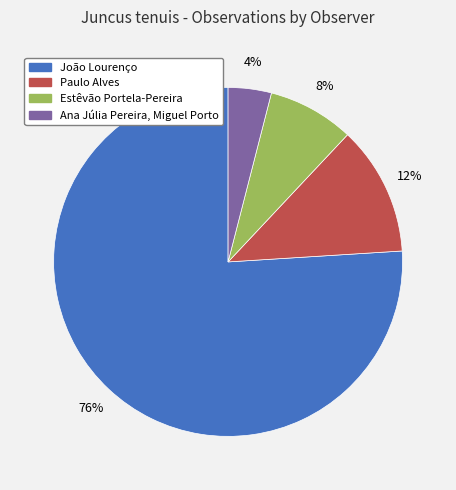

How many slices are in this pie chart?

4